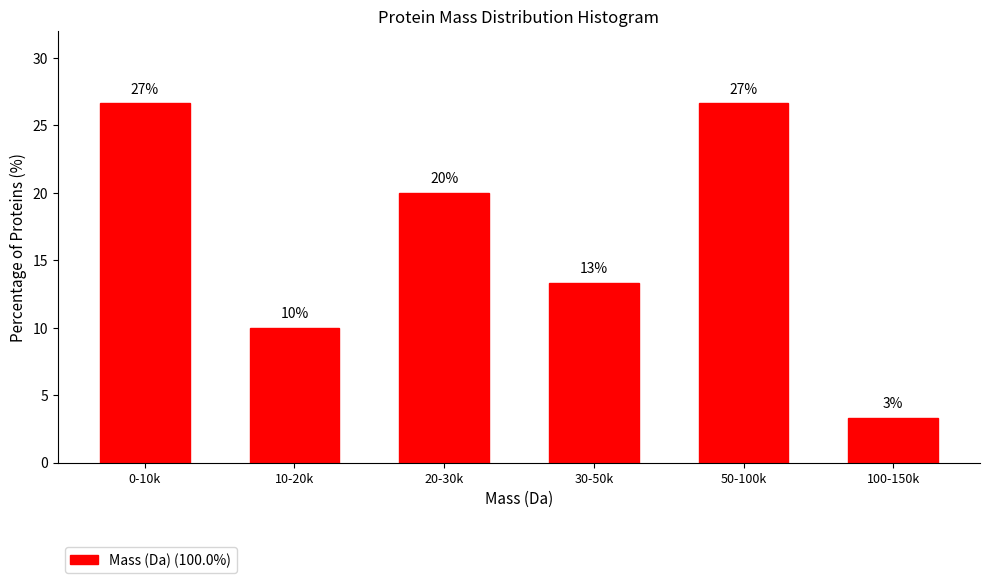

How many bars are there in total?

6